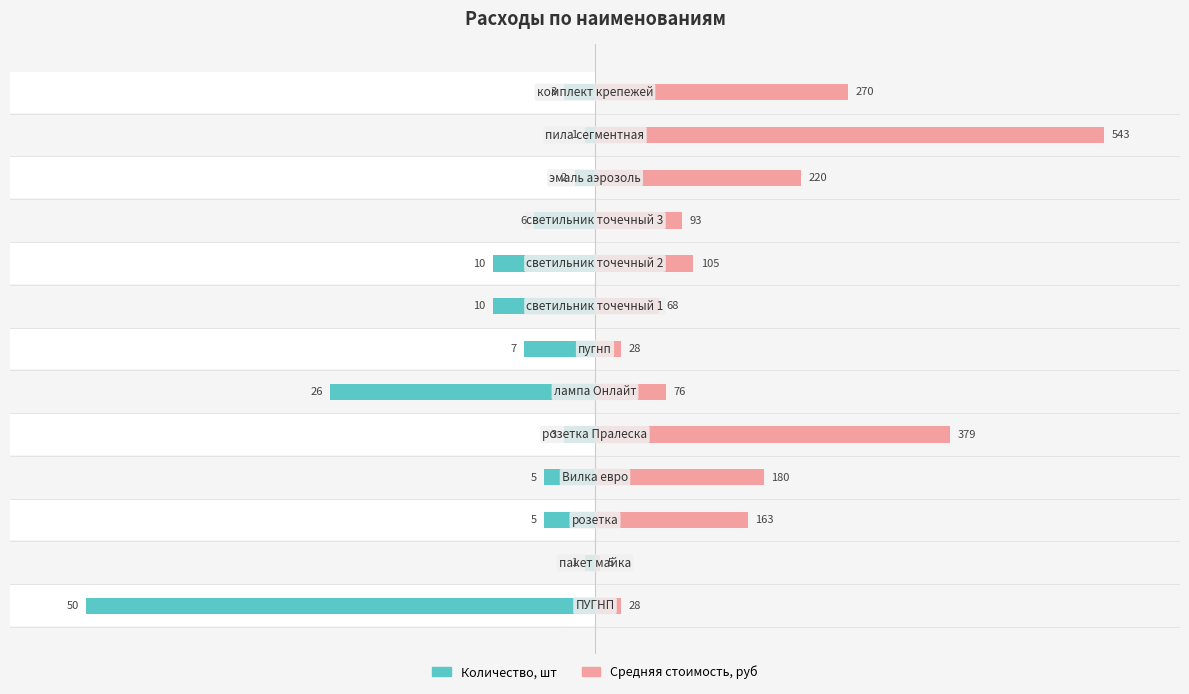

Rank the series by their maximum value, from lowest to highest.

Количество, шт, Средняя стоимость, руб